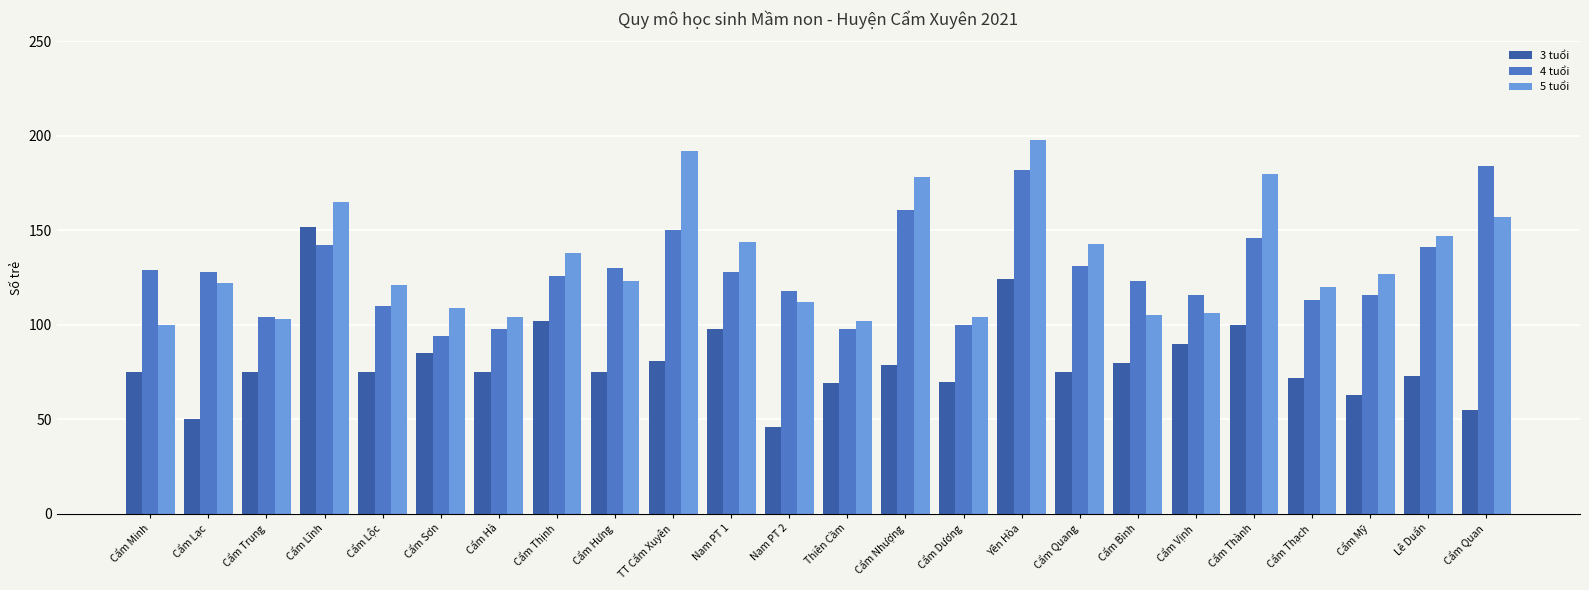

What is the sum of all 3 tuổi values?

1939